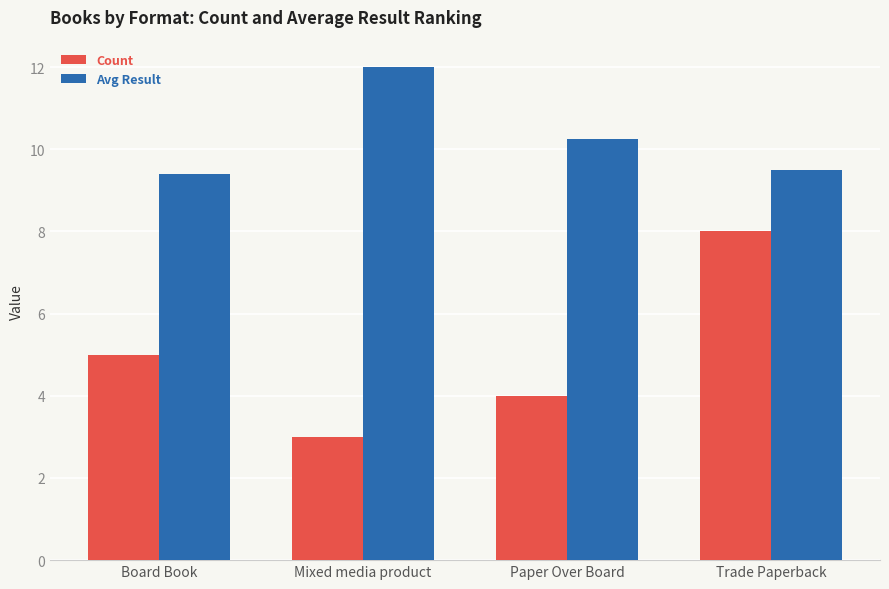

Rank the series by their maximum value, from lowest to highest.

Count, Avg Result